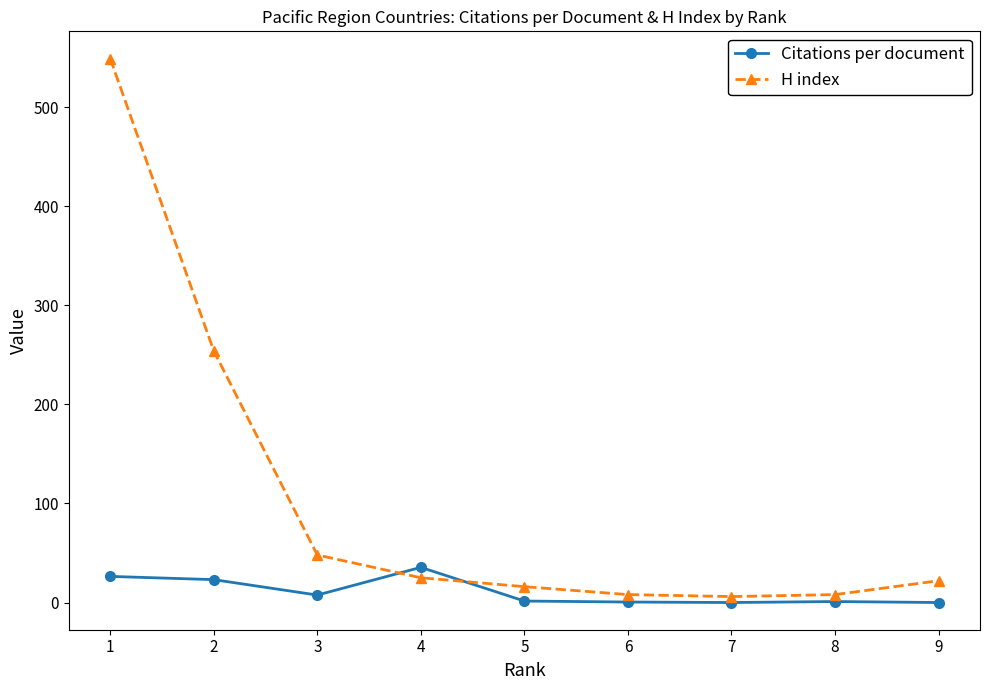

What is the maximum value for H index?

549.0